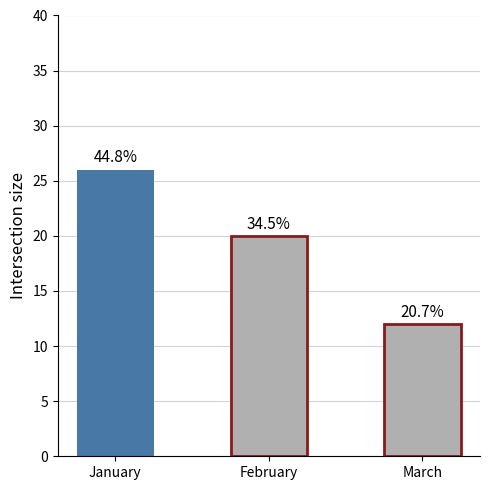

What is the sum of all values?

58